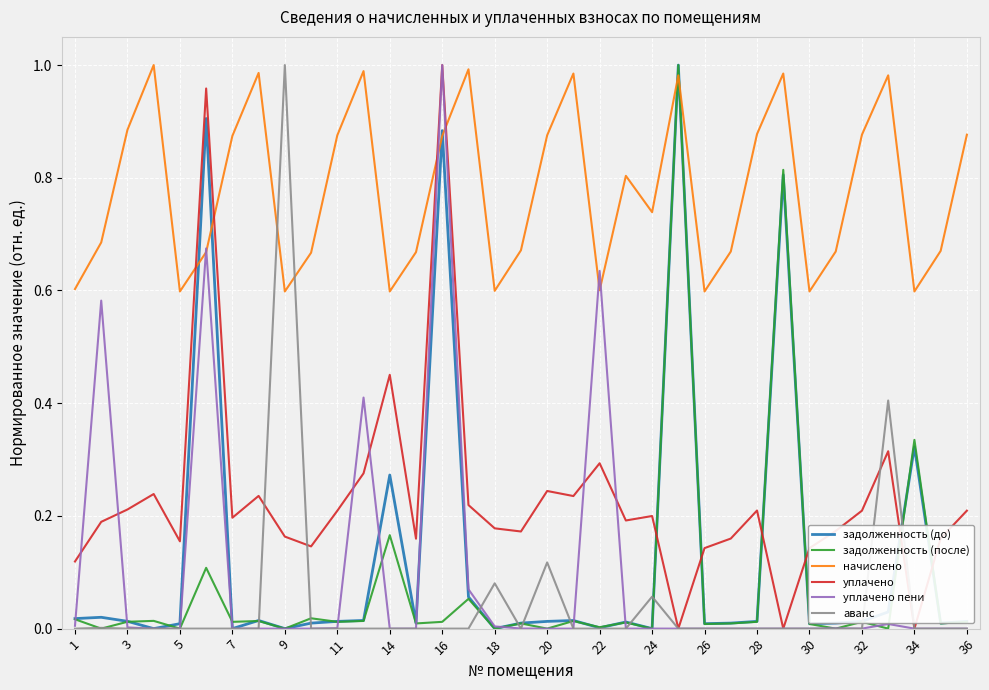

In уплачено пени, how many points are higher than both neighbors (excluding endpoints)?

8